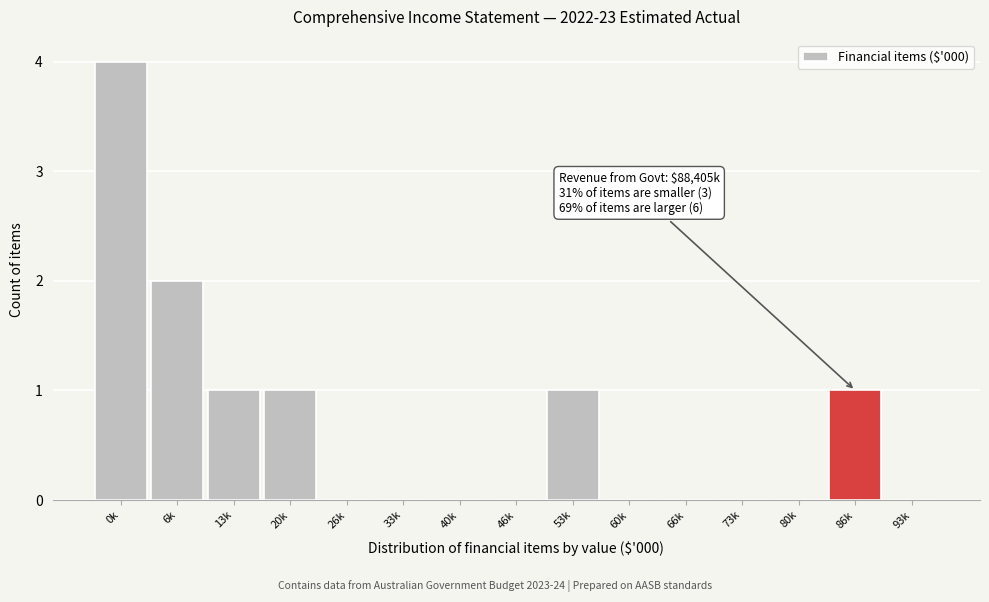

Reading left to right, list all the values displayed in this chart.

0k=4	6k=2	13k=1	20k=1	26k=0	33k=0	40k=0	46k=0	53k=1	60k=0	66k=0	73k=0	80k=0	86k=1	93k=0